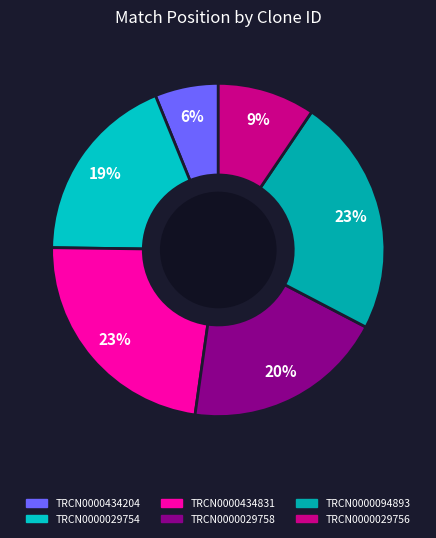

What percentage do TRCN0000434831 and TRCN0000029758 together represent?

42.6%